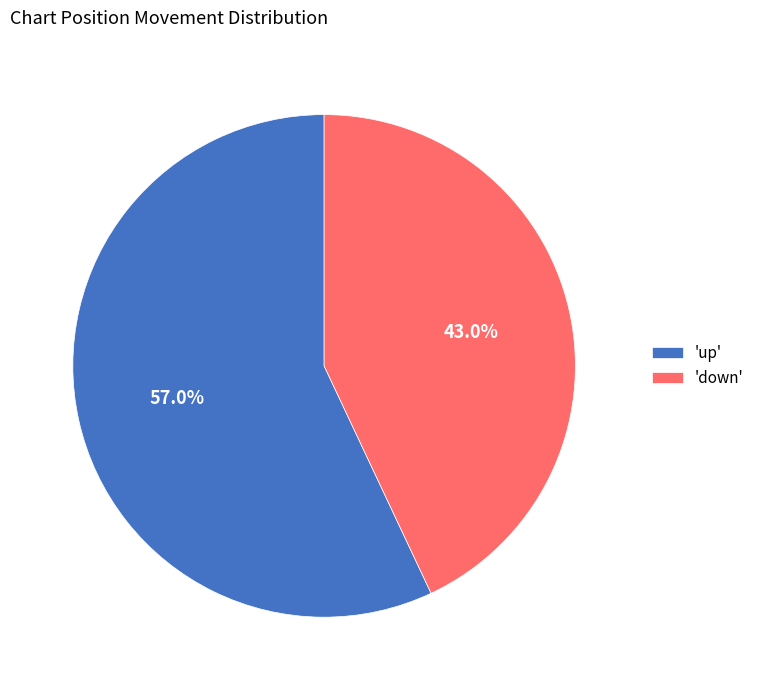

What is the smallest slice in the pie chart?

'down'